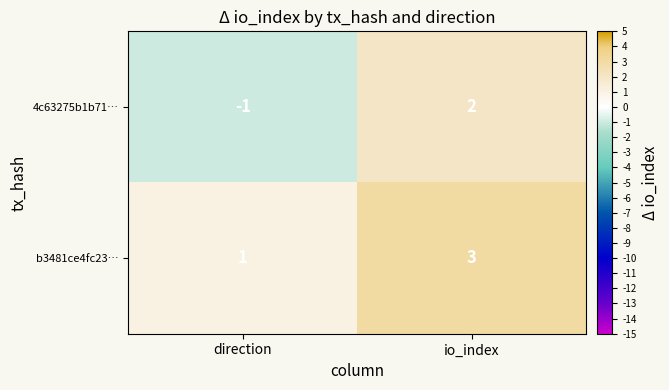

Which label corresponds to the largest value in the chart?

io_index